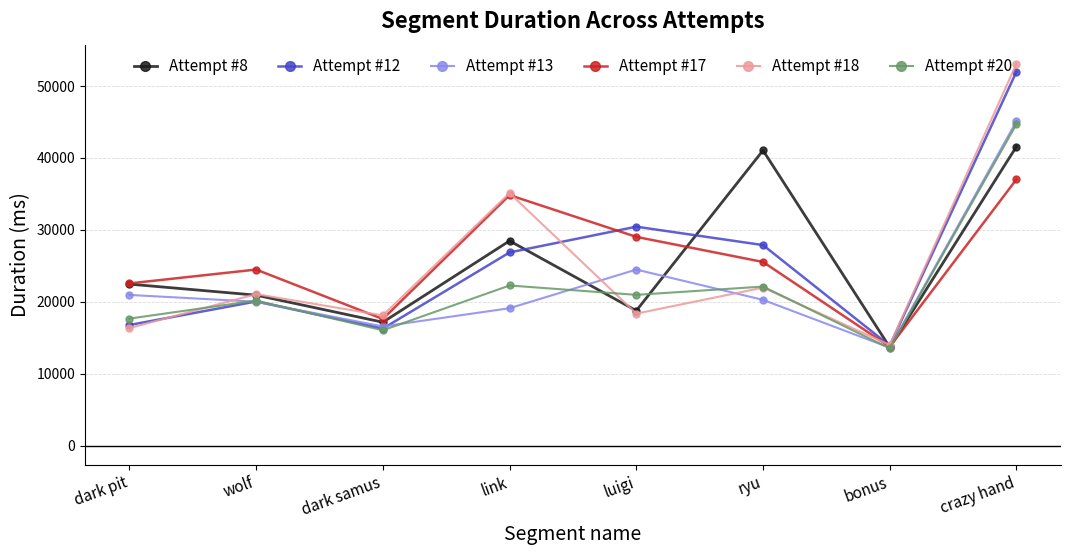

What is the label of the 8th point from the left?

crazy hand